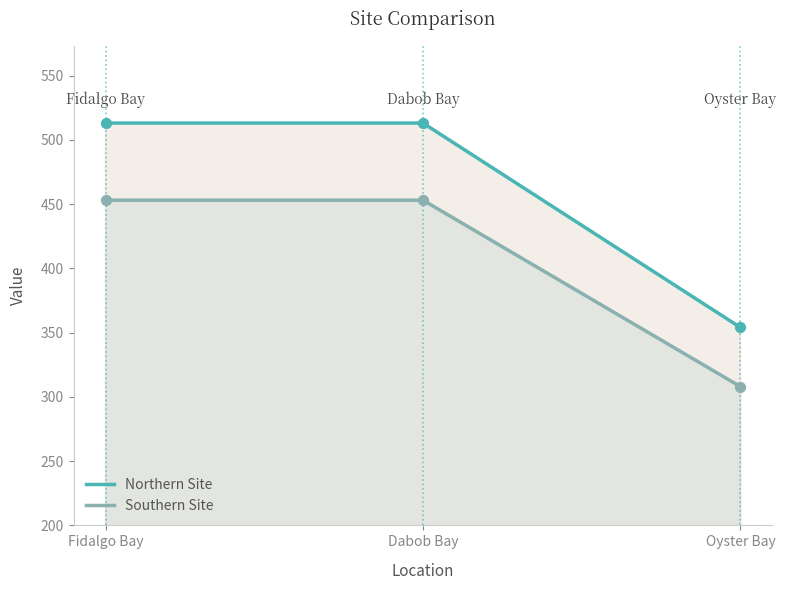

Which series reaches the minimum Y coordinate?

Southern Site